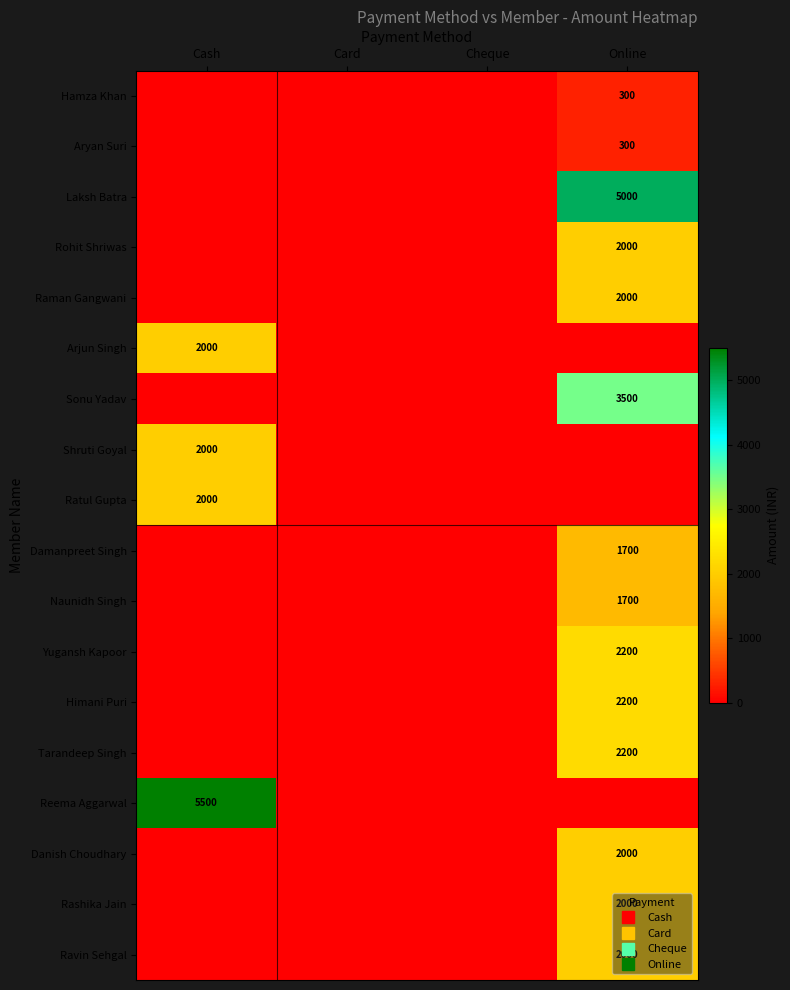

What is the greatest value displayed?

5500